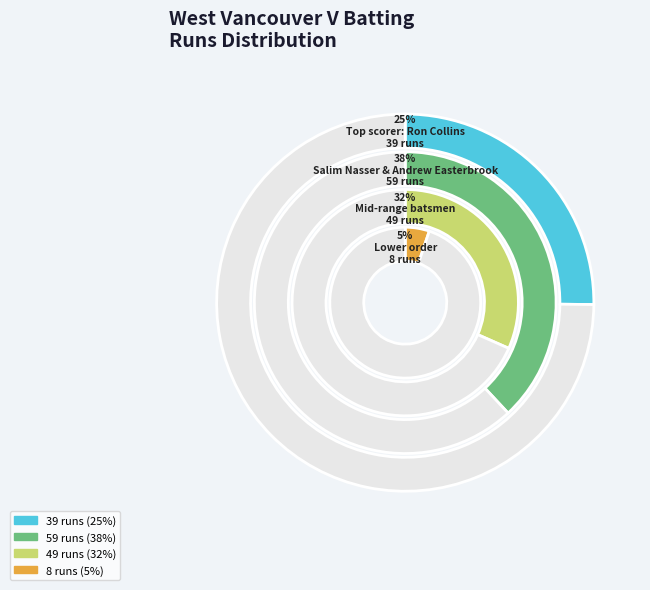

What is the ratio of the value at Karl Harrison to the value at Andrew Easterbrook?

0.2